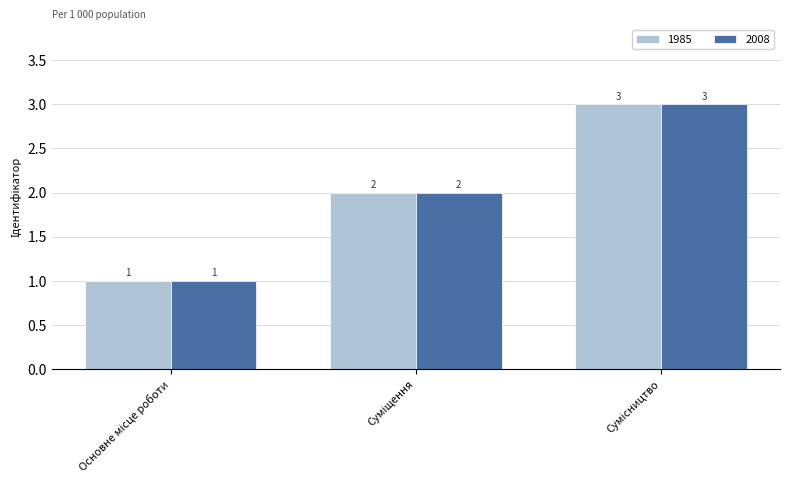

Count the 2008 values in the range 1 to 3.

3